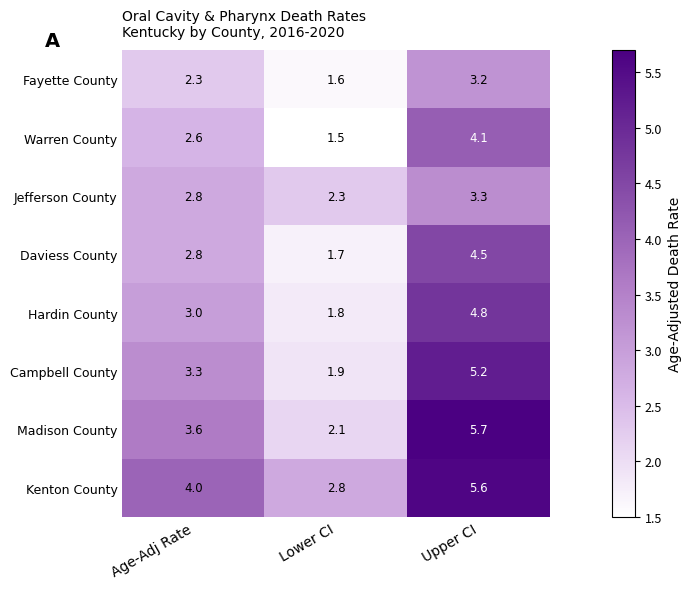

Reading right to left, what are all the values shown in this chart?

Fayette County: 3.2	1.6	2.3
Warren County: 4.1	1.5	2.6
Jefferson County: 3.3	2.3	2.8
Daviess County: 4.5	1.7	2.8
Hardin County: 4.8	1.8	3.0
Campbell County: 5.2	1.9	3.3
Madison County: 5.7	2.1	3.6
Kenton County: 5.6	2.8	4.0